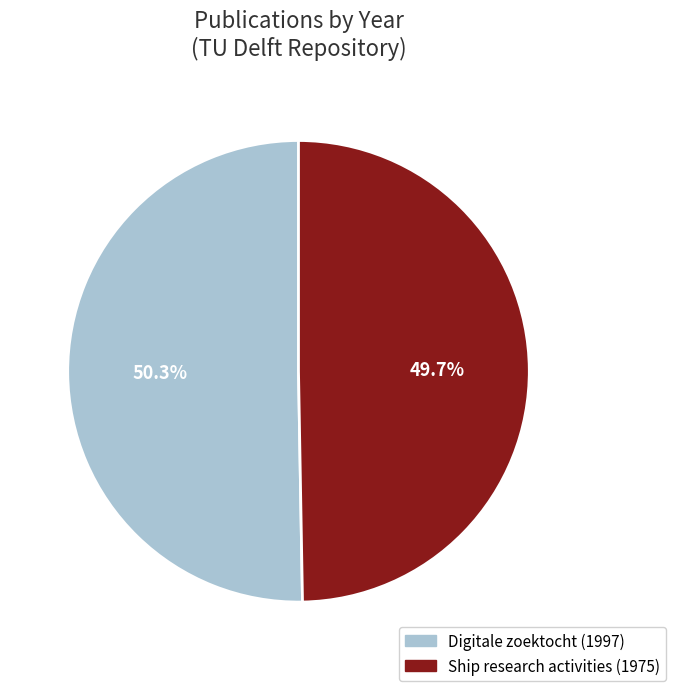

Is there any slice that represents more than half of the pie?

Yes